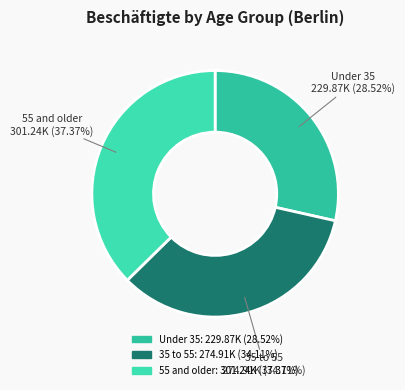

How many slices are in this pie chart?

3